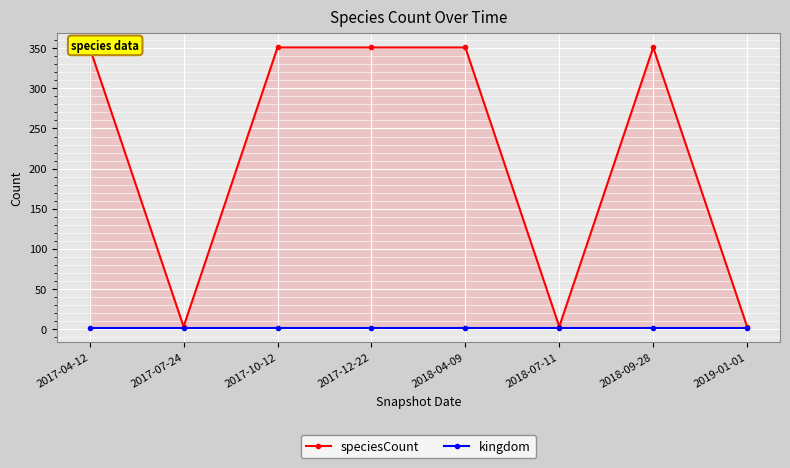

Reading left to right, list all the values displayed in this chart.

speciesCount: 2017-04-12=351	2017-07-24=3	2017-10-12=351	2017-12-22=351	2018-04-09=351	2018-07-11=3	2018-09-28=351	2019-01-01=3
kingdom: 2017-04-12=1	2017-07-24=1	2017-10-12=1	2017-12-22=1	2018-04-09=1	2018-07-11=1	2018-09-28=1	2019-01-01=1